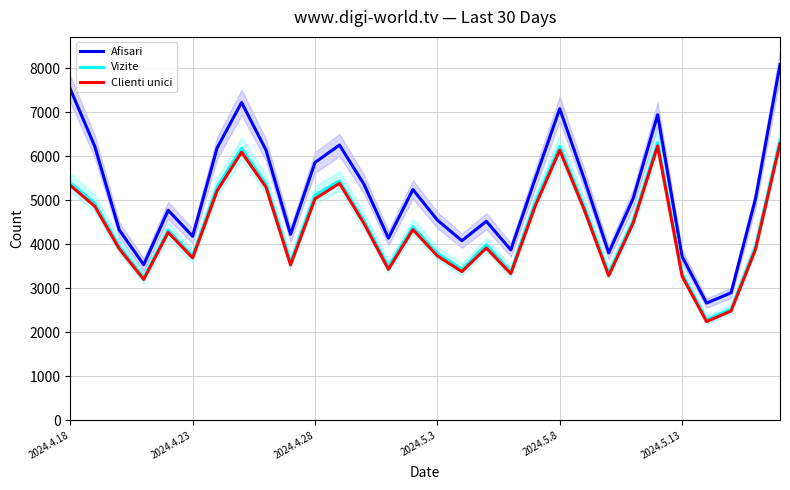

What is the highest value of the Clienti unici series?

6292